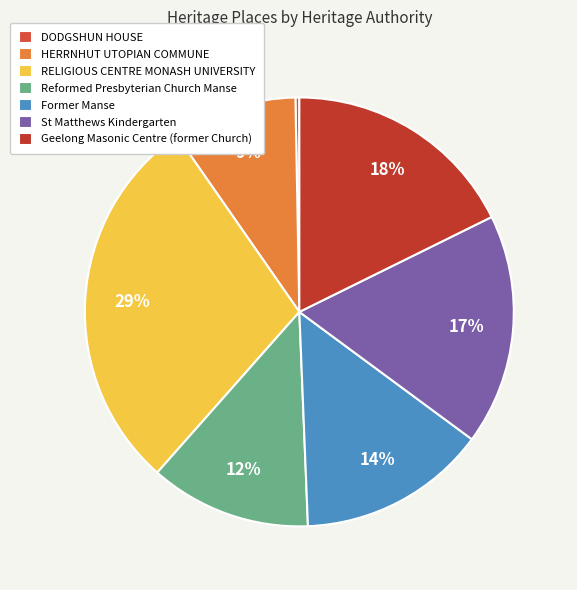

To the nearest percent, what portion does Former Manse represent?

14%